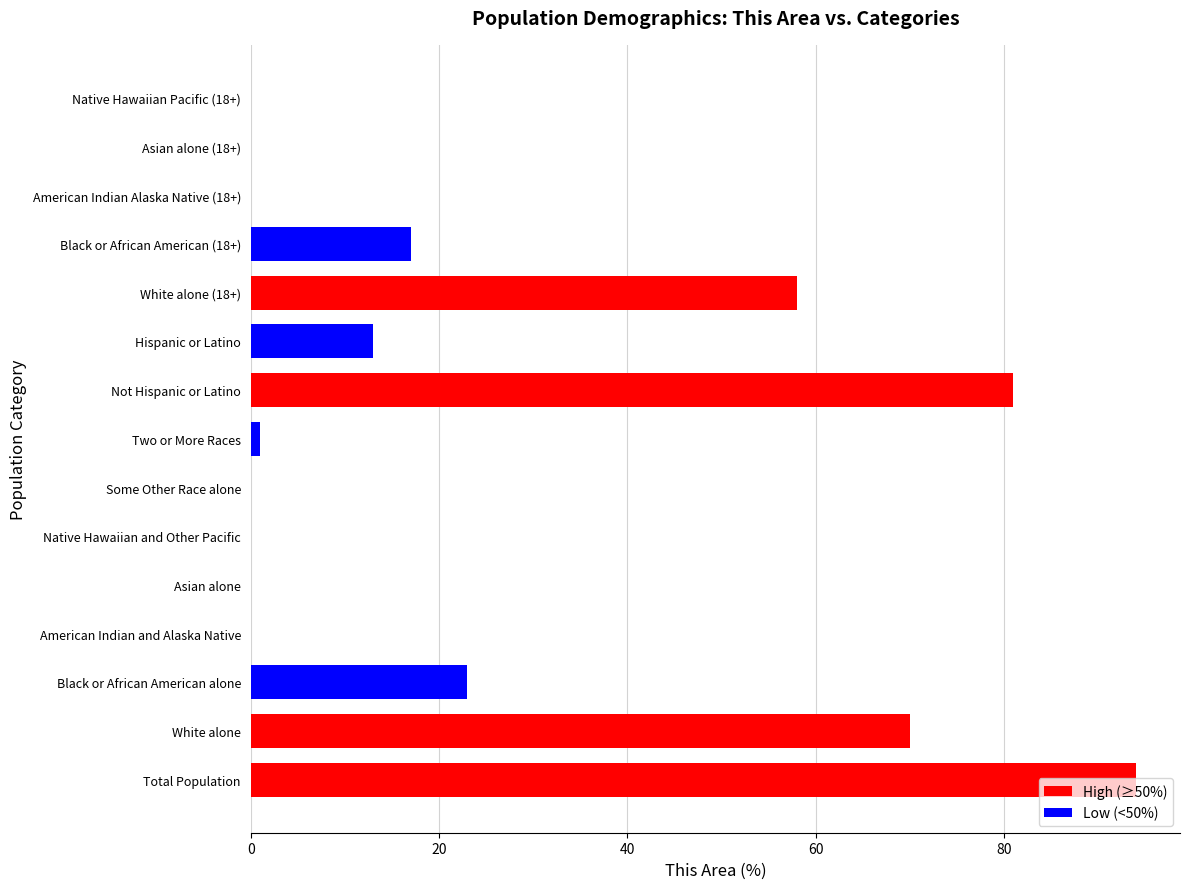

Is it true that the value at White alone is 41?

False